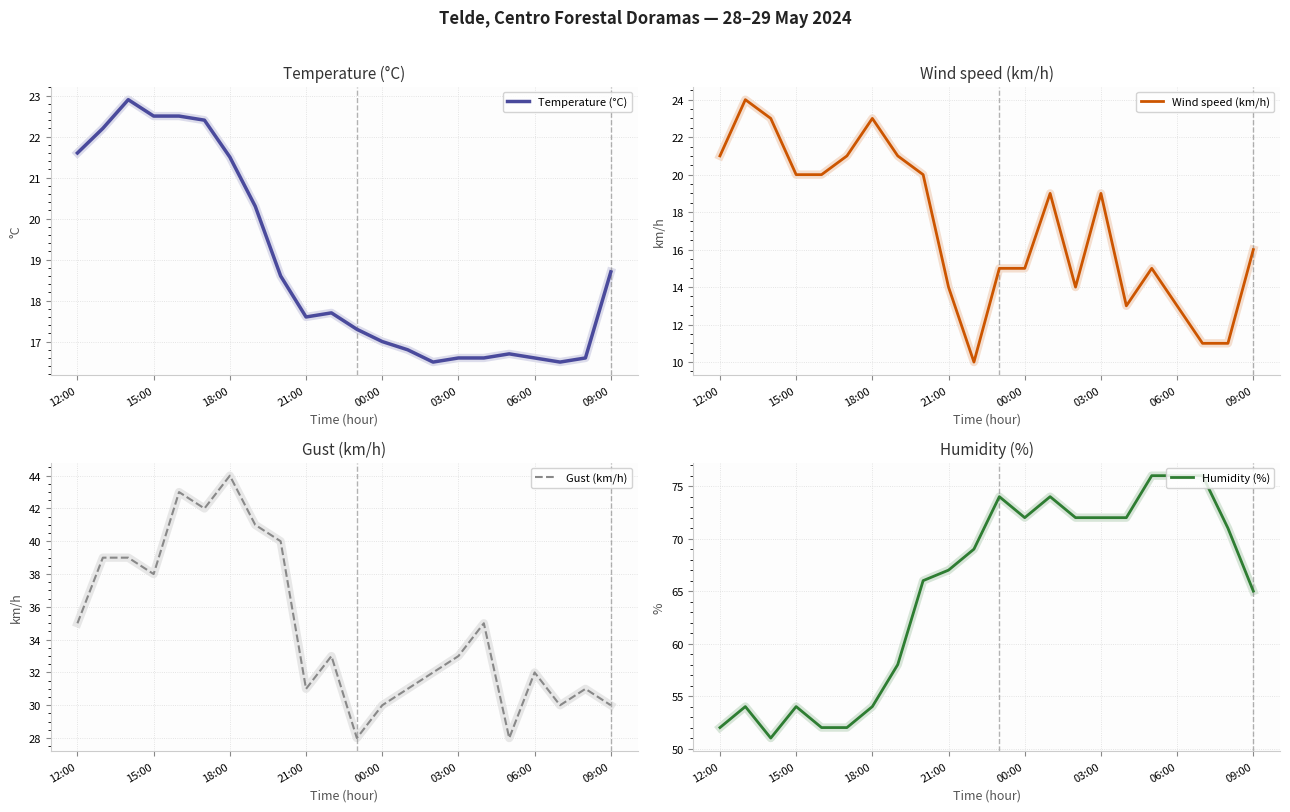

True or false: Humidity (%) and Gust (km/h) cross at least once.

False